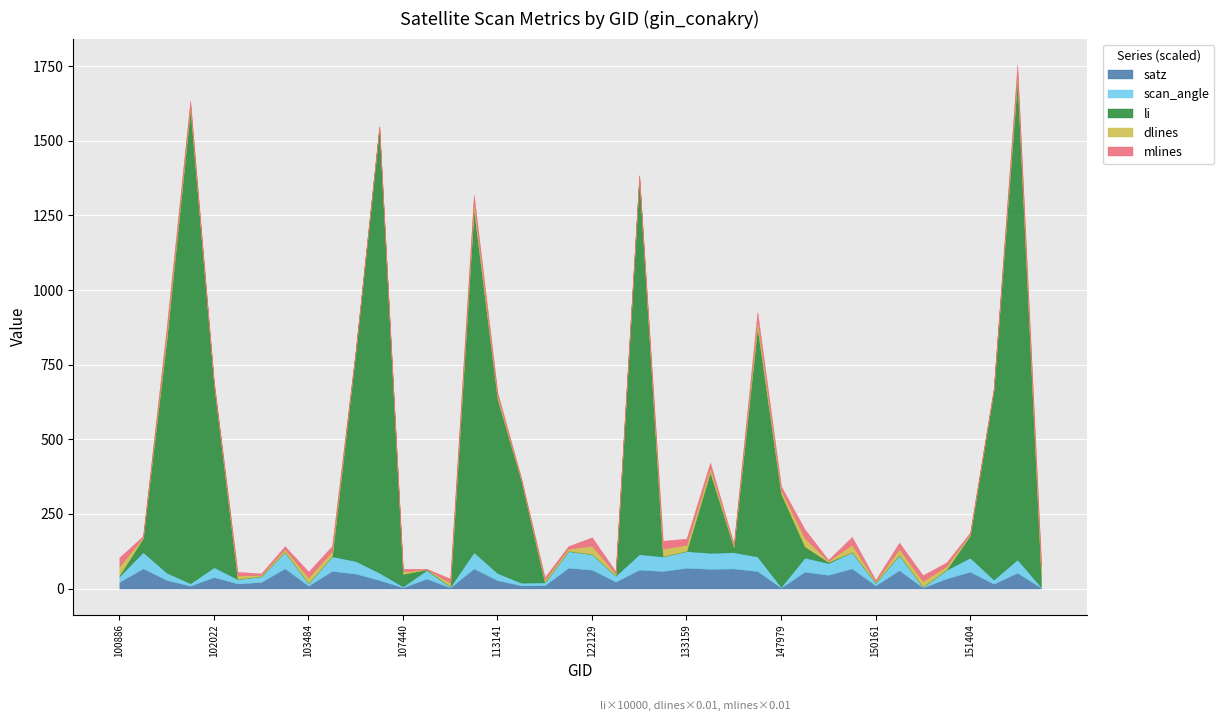

What is the maximum value for satz?

69.5